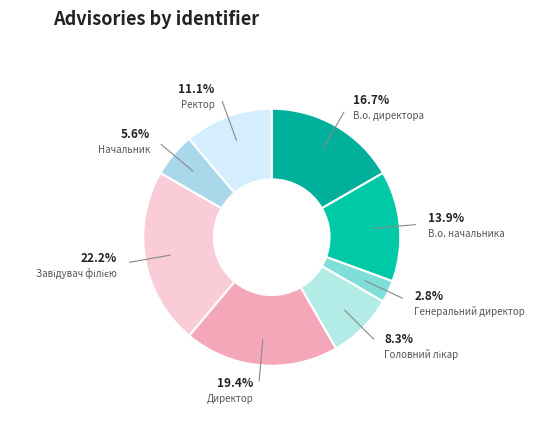

Is there a majority slice in this chart?

No